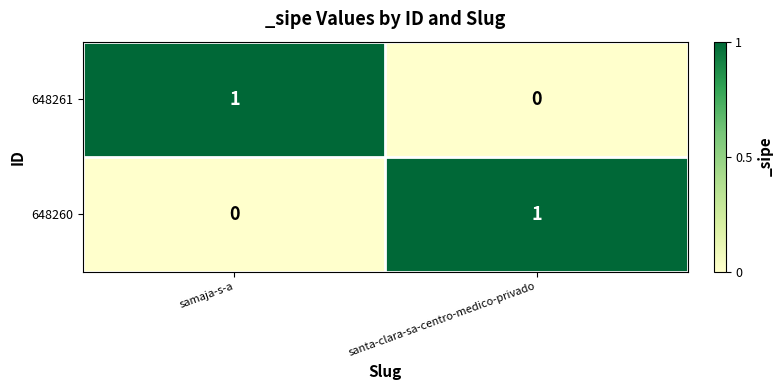

Is the value of 648260 at samaja-s-a greater than the value of 648261 at samaja-s-a?

No